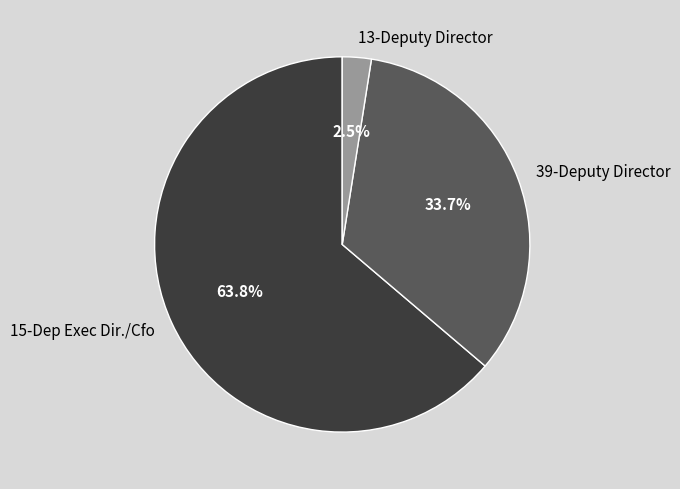

Which category has the smallest portion of the pie?

13-Deputy Director